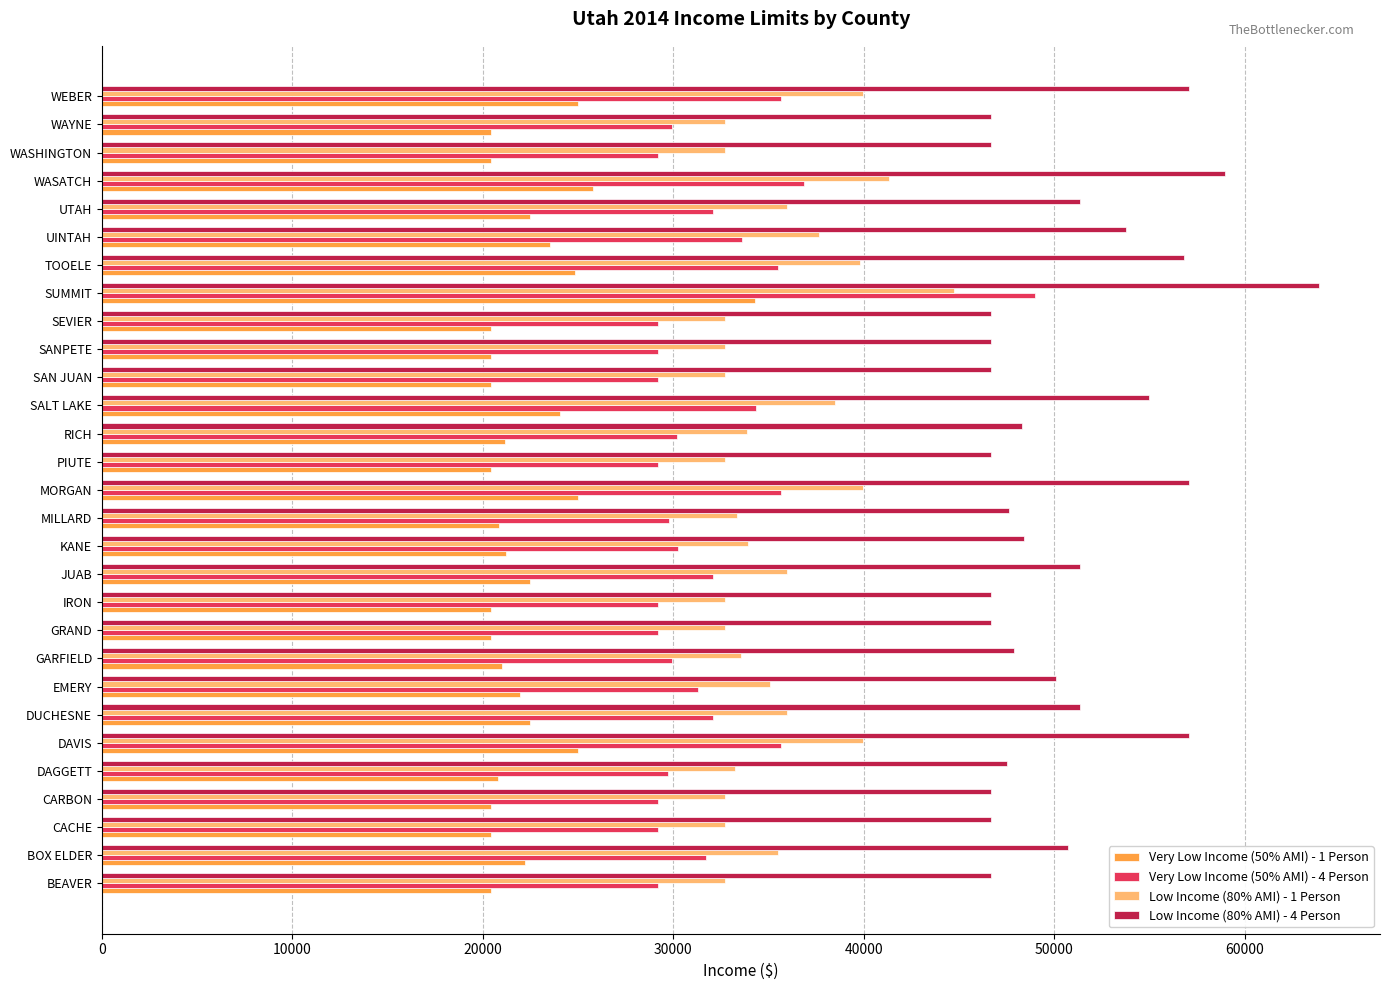

True or false: Very Low Income (50% AMI) - 4 Person has a value of 16730 at DAVIS.

False